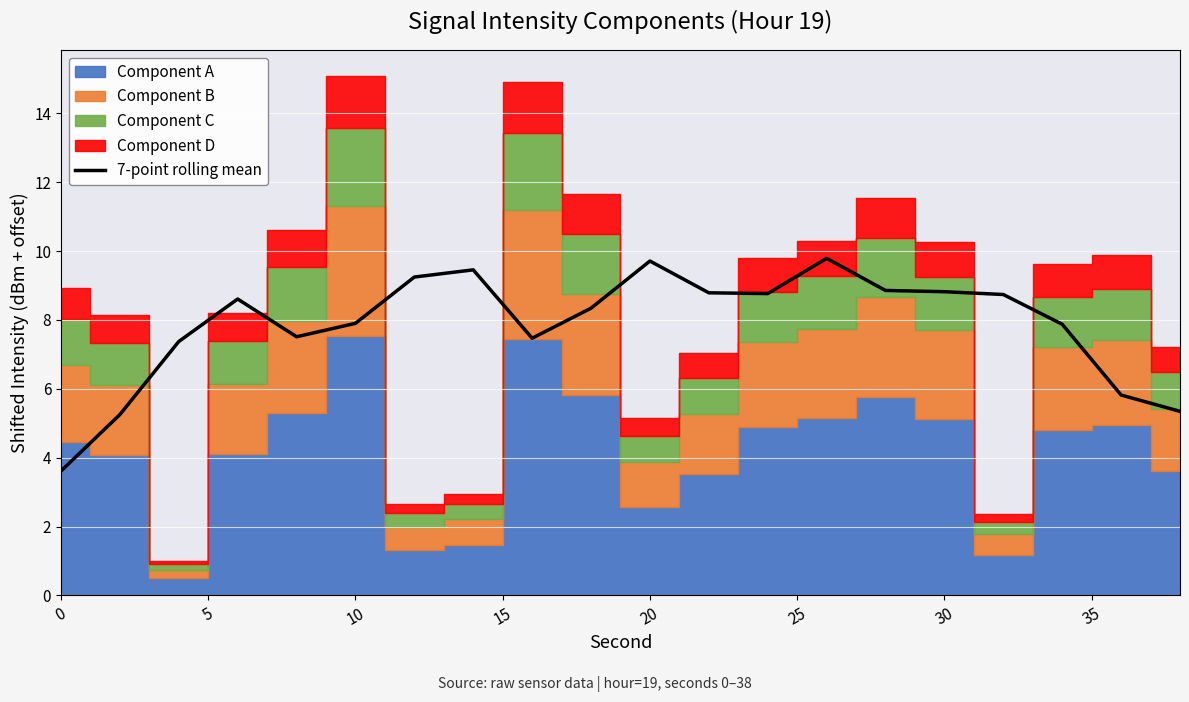

What is the label of the 13th point from the left?

12